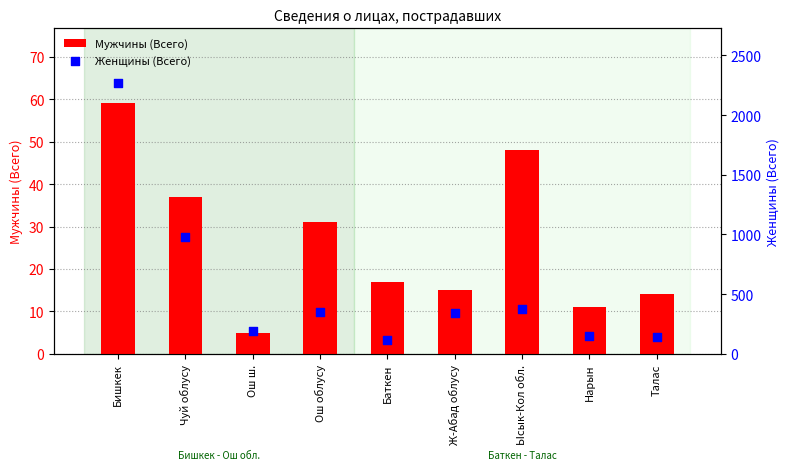

Is the value of Женщины (Всего) at Ош облусу greater than the value of Мужчины (Всего) at Чуй облусу?

Yes